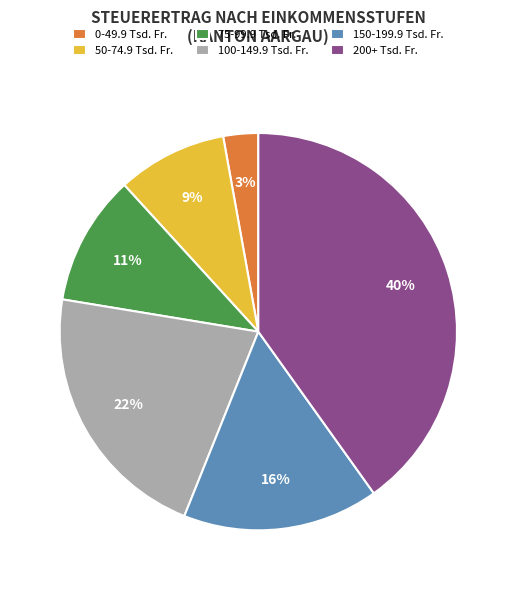

Between 150-199.9 Tsd. Fr. and 75-99.9 Tsd. Fr., which is larger?

150-199.9 Tsd. Fr.